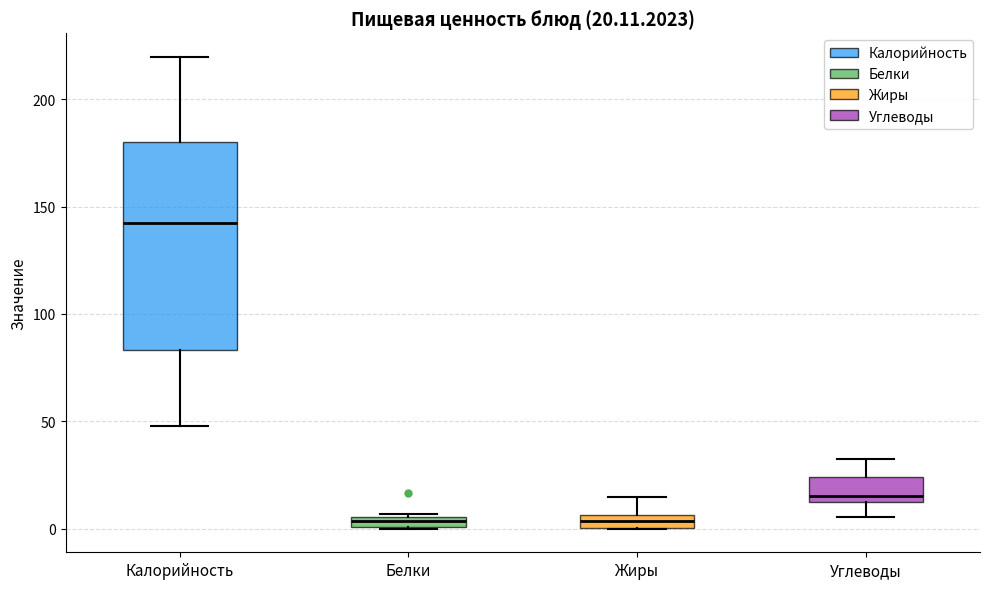

Comparing the boxes themselves (not the whiskers), which one is the tallest?

Калорийность